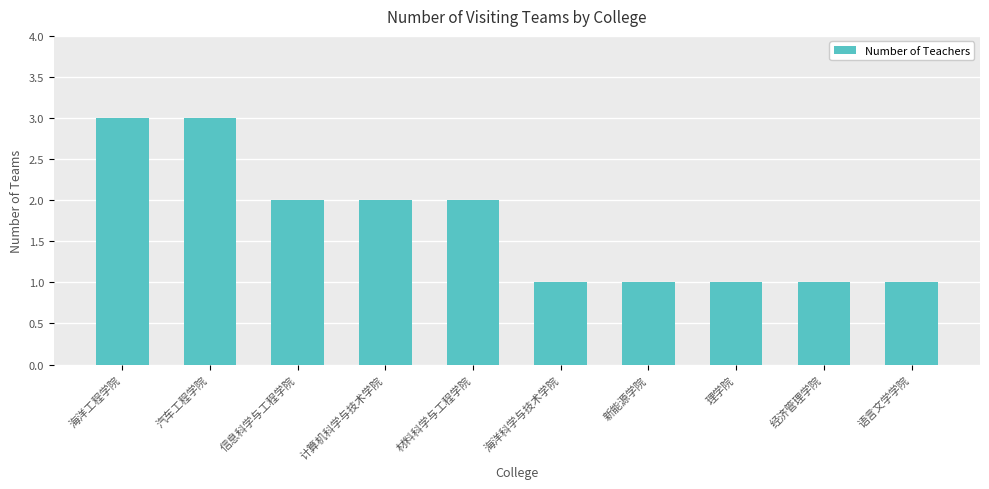

The value at 计算机科学与技术学院 is 2. True or false?

True